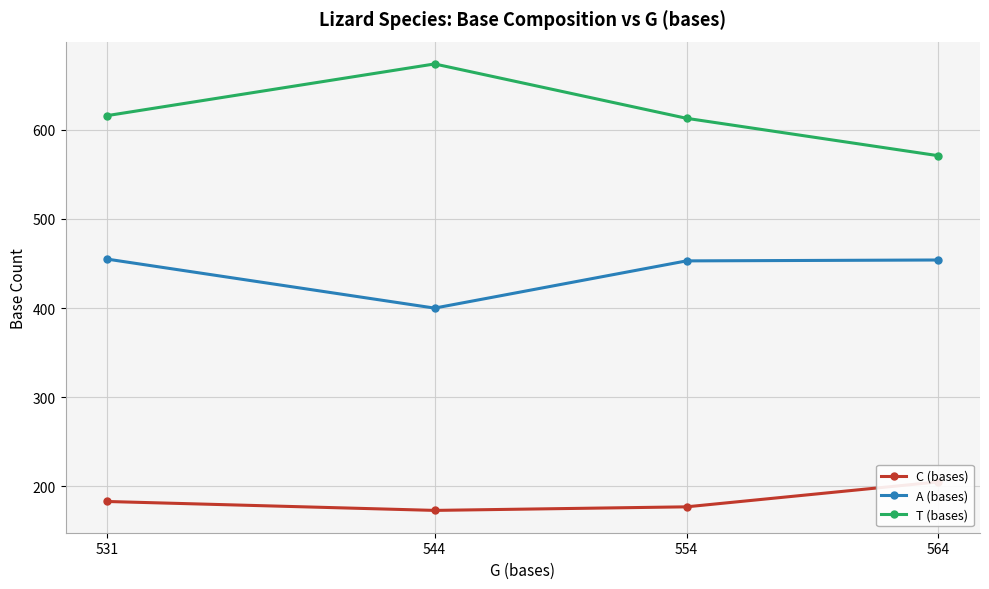

How many lines are shown in the chart?

3